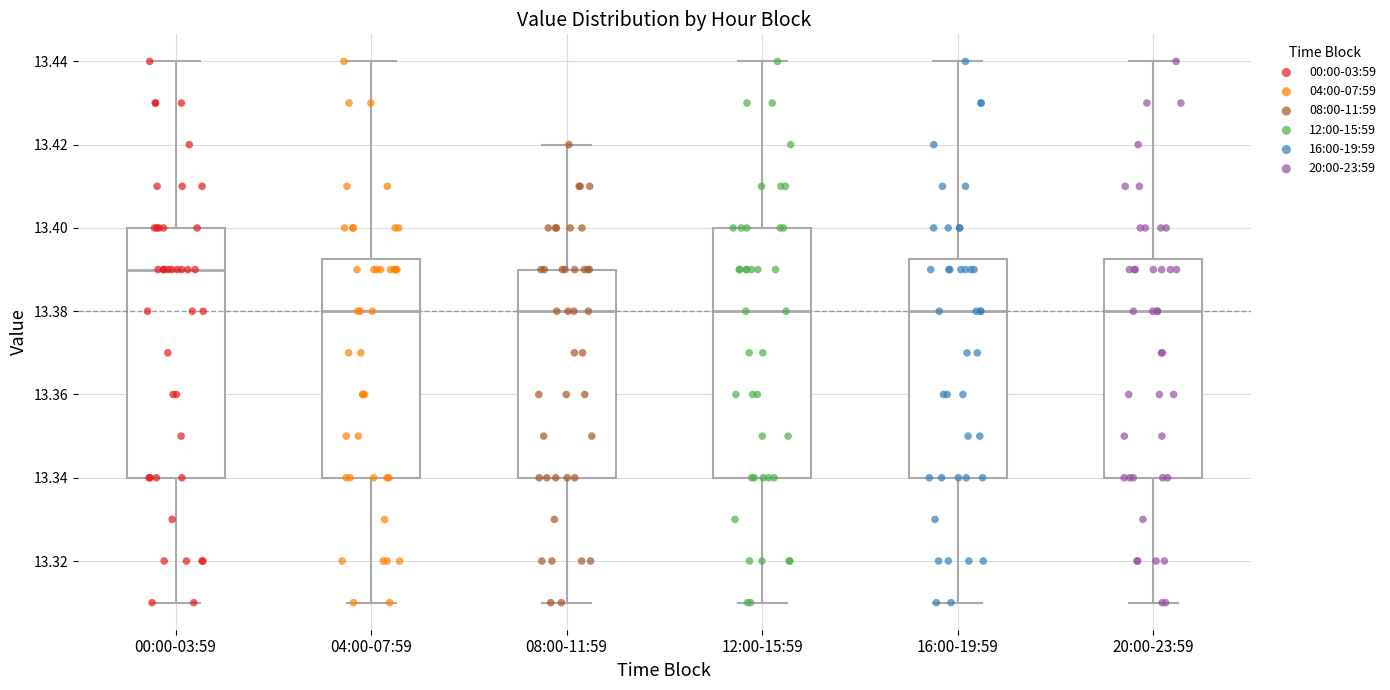

Where does the upper whisker of the box for 00:00-03:59 end on the y-axis? The values are not printed on the chart, so give them approximately, as read against the axis.

13.440